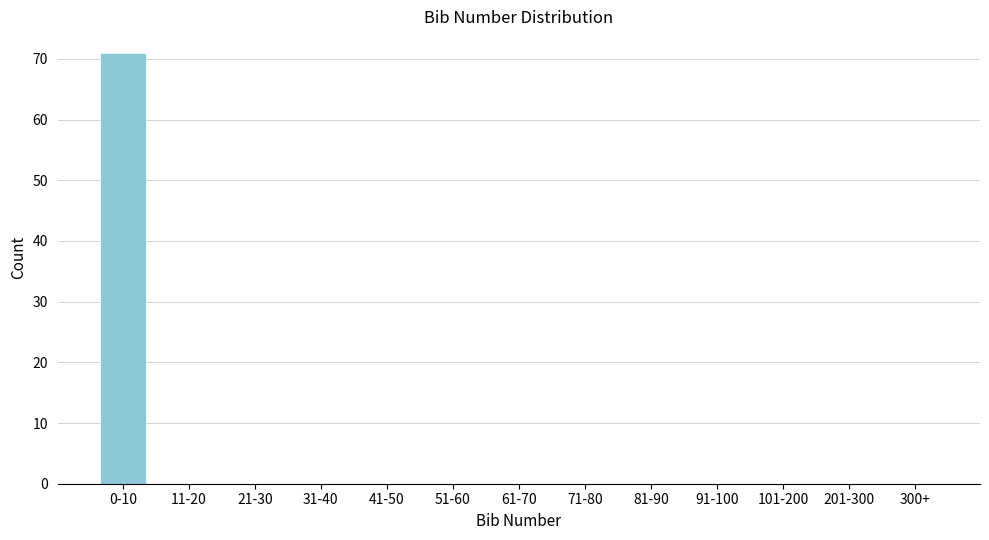

Reading left to right, extract all data points from this chart.

0-10=71	11-20=0	21-30=0	31-40=0	41-50=0	51-60=0	61-70=0	71-80=0	81-90=0	91-100=0	101-200=0	201-300=0	300+=0